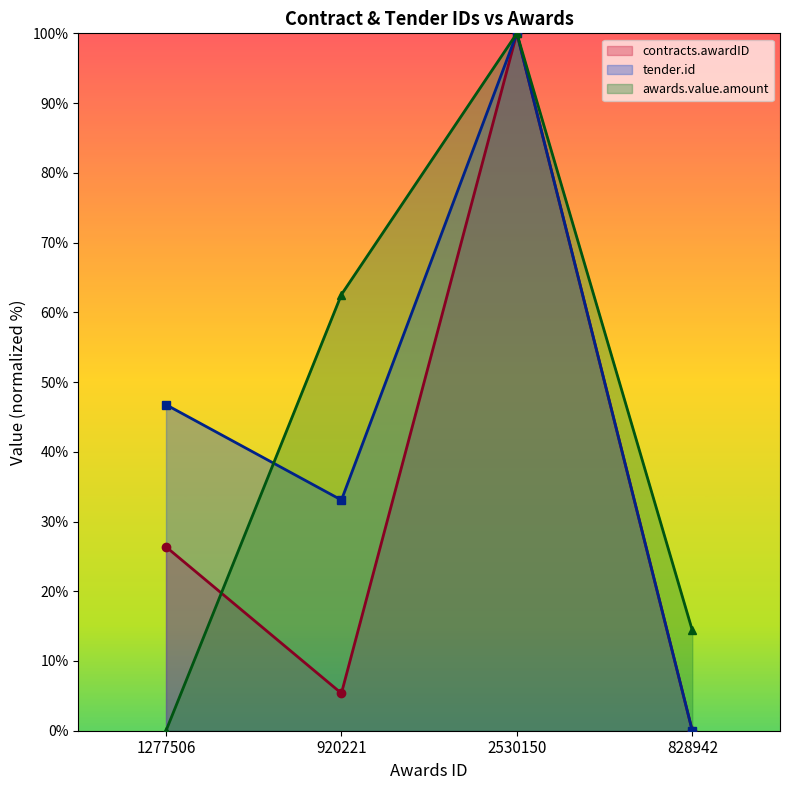

Does the chart display data point markers on the line(s)?

Yes